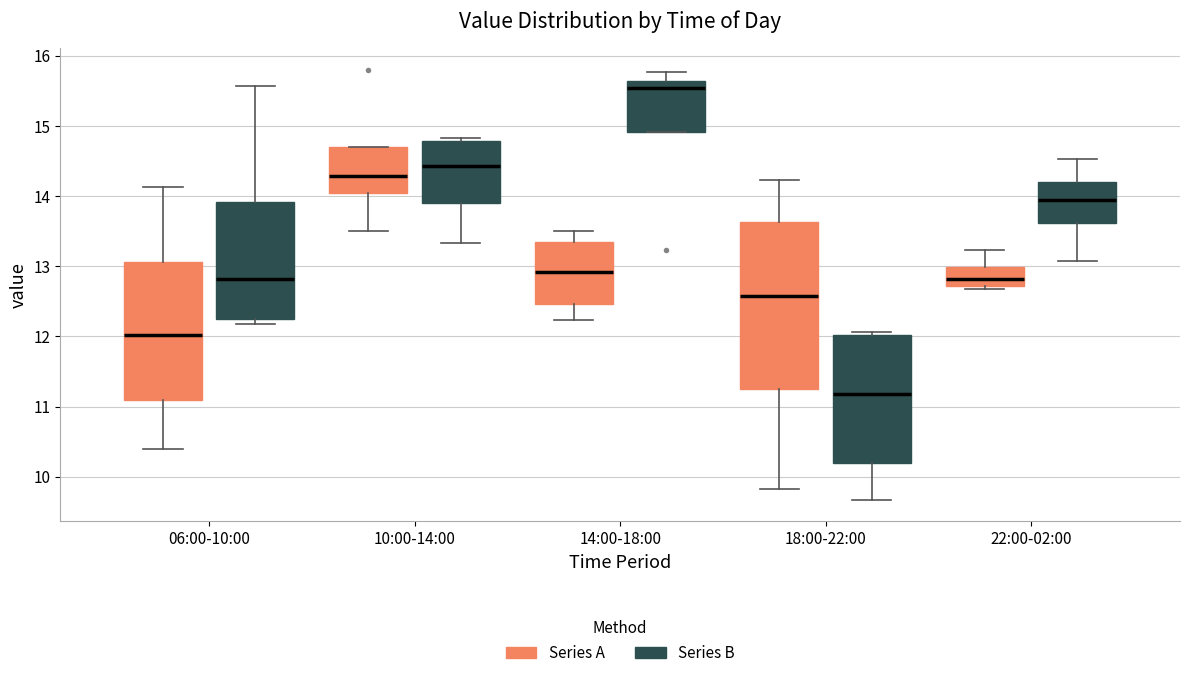

Where is the lower edge of the box for 22:00-02:00 (Series A) on the y-axis? The values are not printed on the chart, so give them approximately, as read against the axis.

12.7